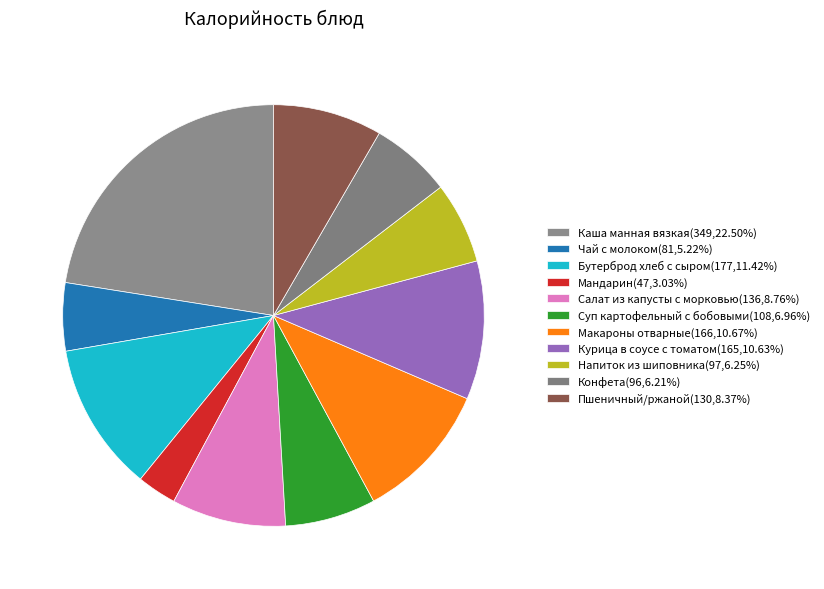

What percentage is the Каша манная вязкая slice, to the nearest percent?

22%